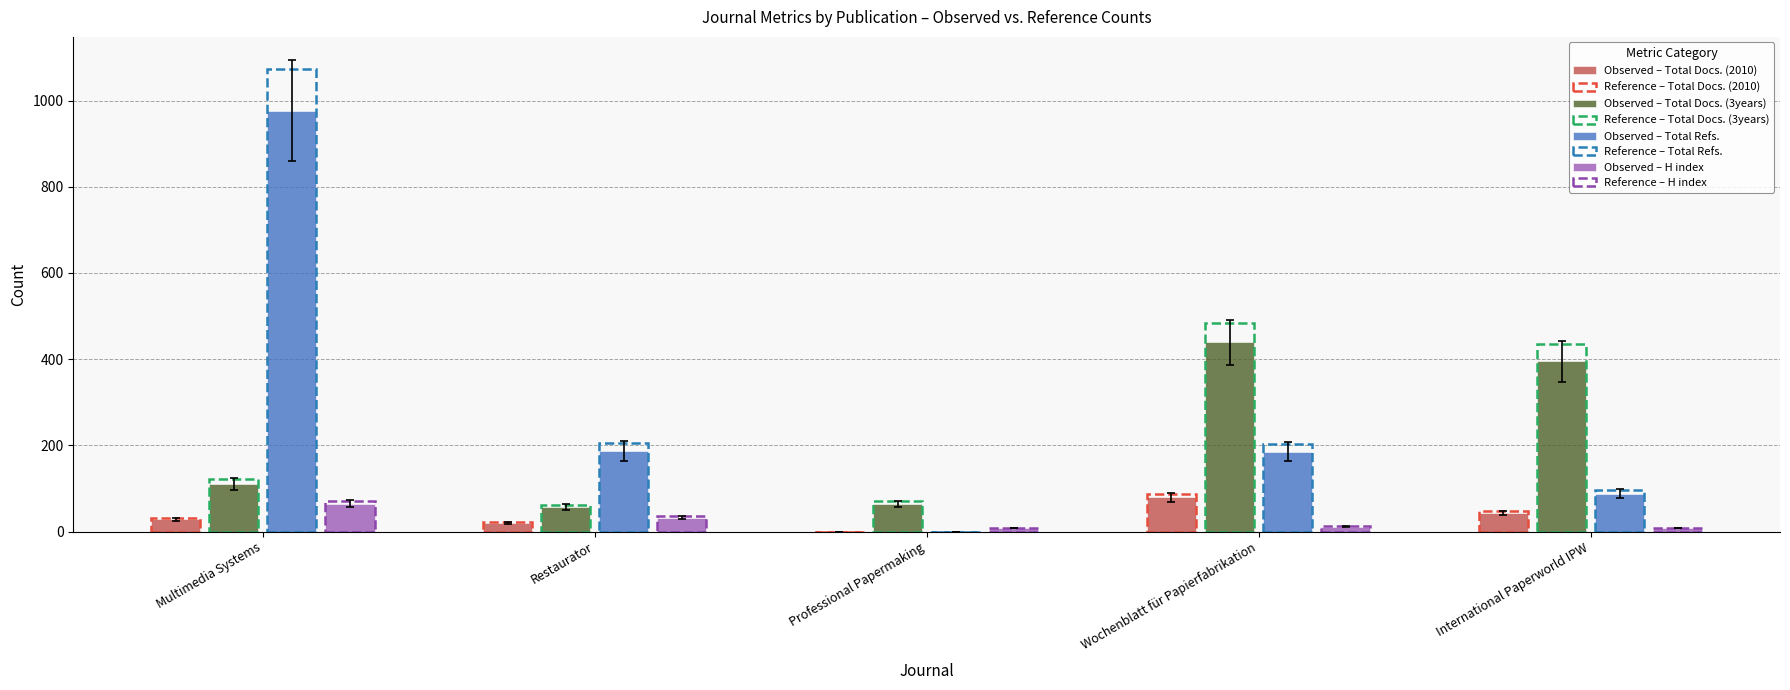

How many distinct data groups are displayed?

8